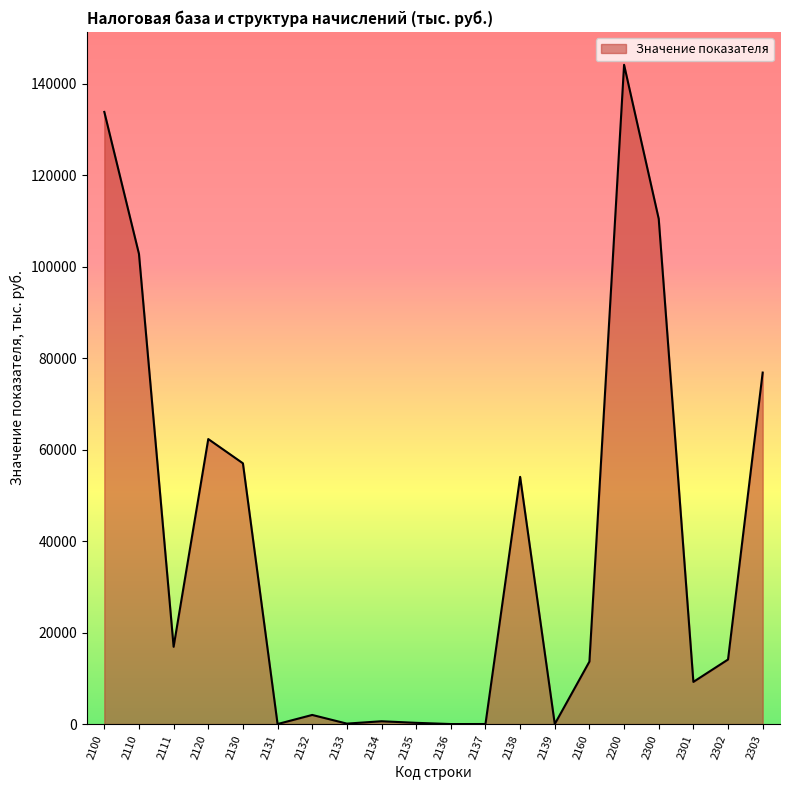

How many lines are shown in the chart?

1